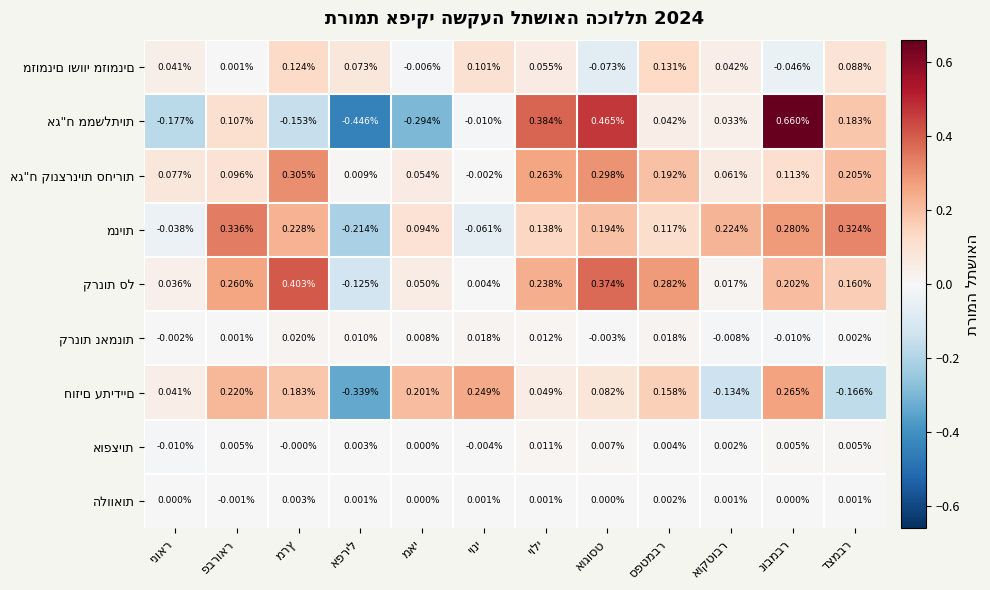

Rank the series at דצמבר from lowest to highest value.

חוזים עתידיים, הלוואות, קרנות נאמנות, אופציות, מזומנים ושווי מזומנים, קרנות סל, אג"ח ממשלתיות, אג"ח קונצרניות סחירות, מניות